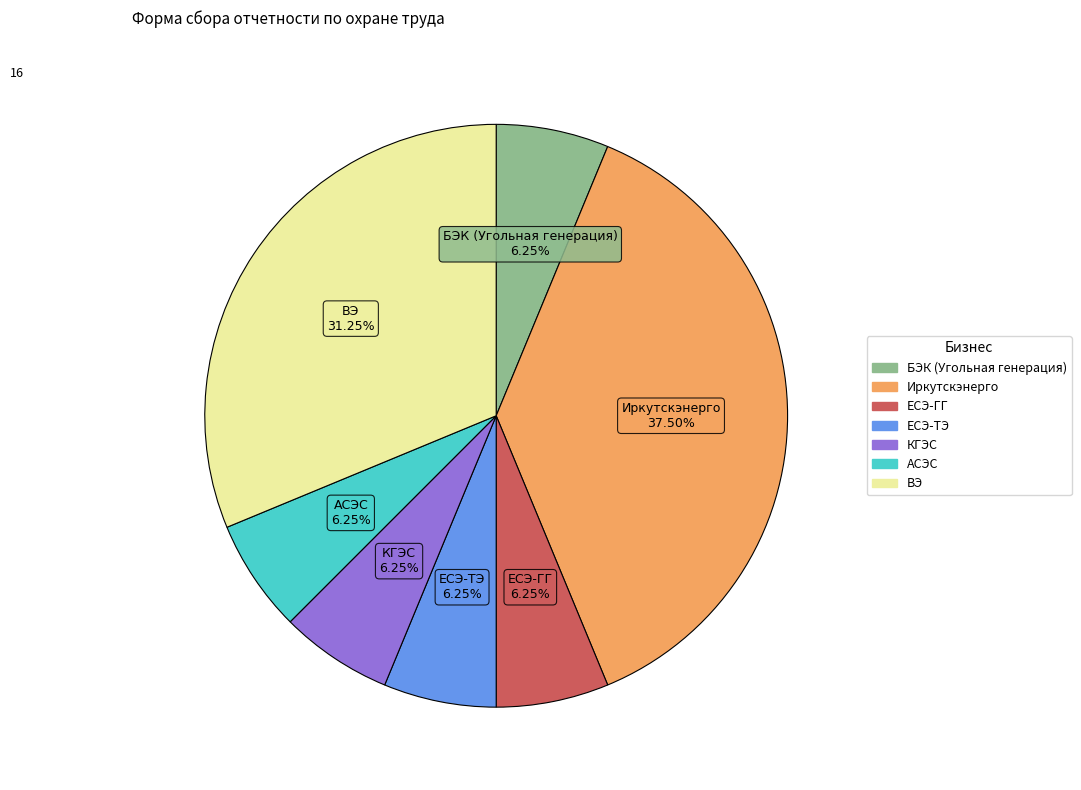

Does ЕСЭ-ТЭ represent more than half of the total?

No